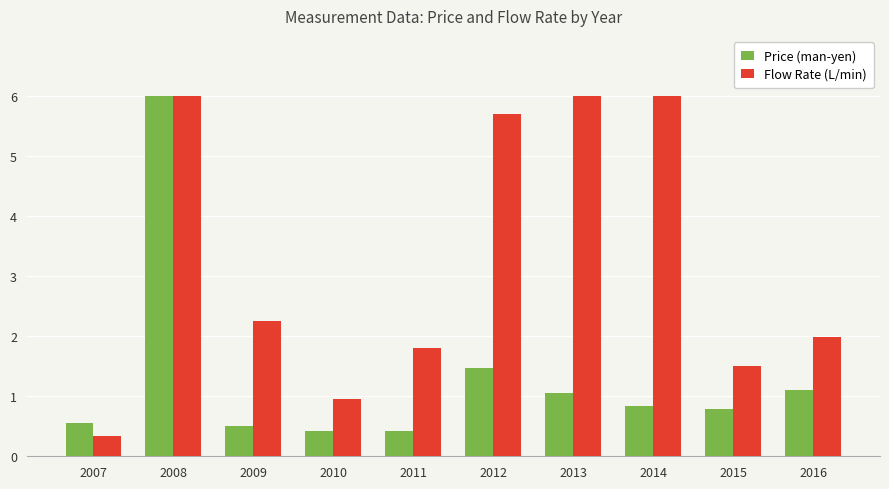

True or false: Flow Rate (L/min) has a value of 2.7 at 2014.

False